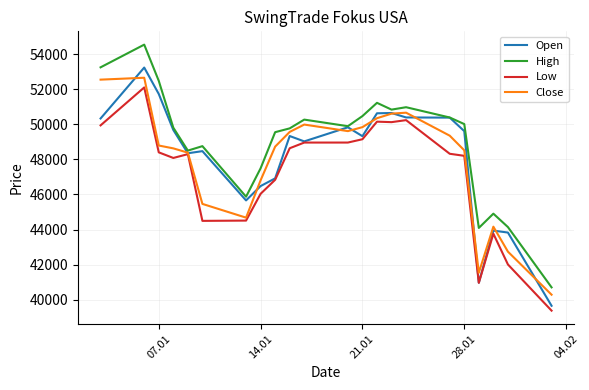

Which series has the largest range (max minus min)?

High